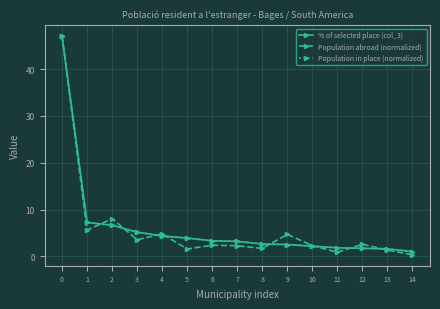

What is the difference between the maximum and minimum values in the Population abroad (normalized) series?

46.7